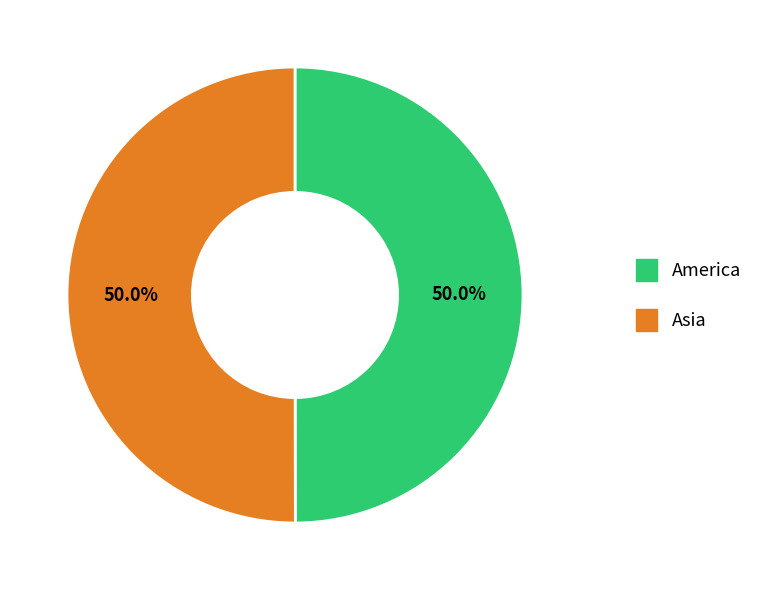

How many slices are in this pie chart?

2